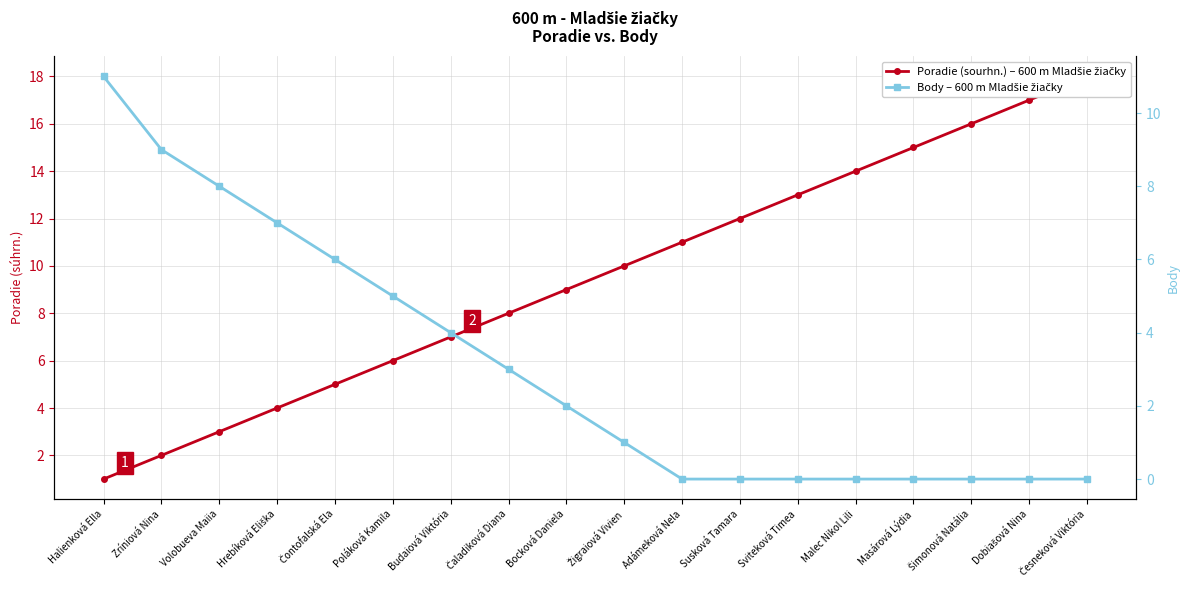

What is the total value across all series at Čaladiková Diana?

11